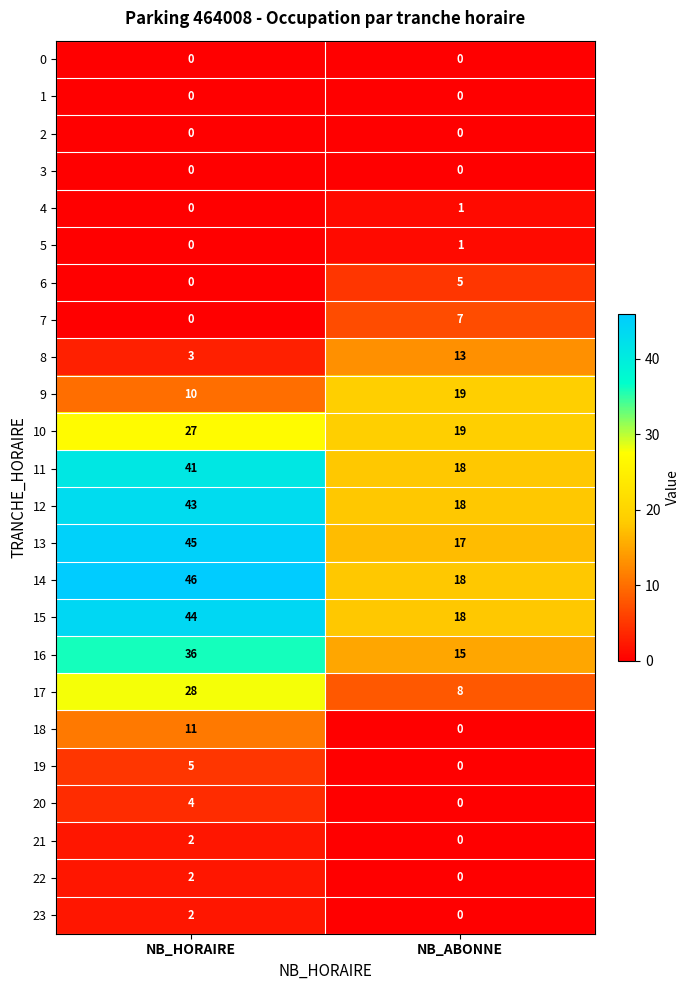

The 15 series shows 44 at NB_HORAIRE. True or false?

True